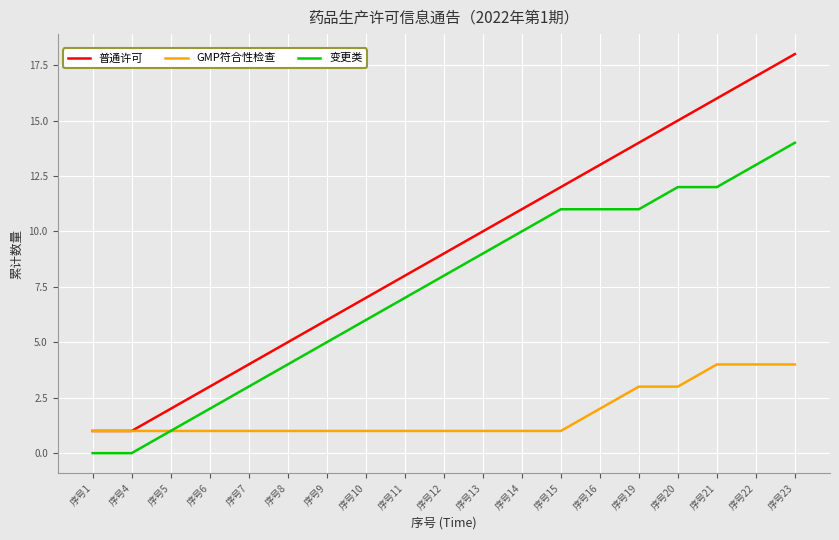

True or false: 普通许可 and 变更类 intersect in this chart.

False